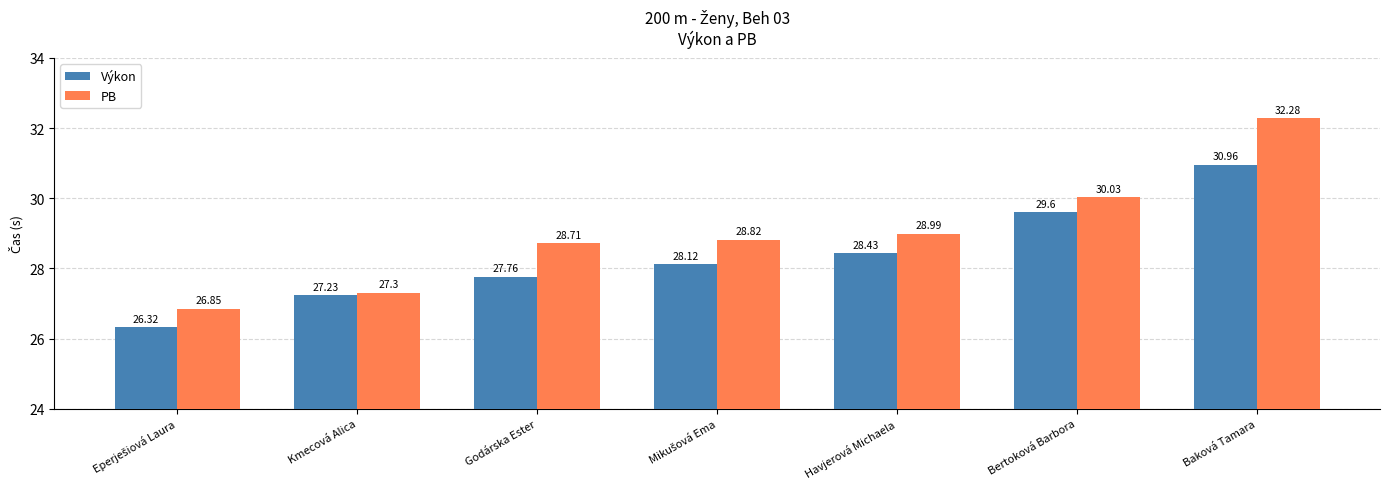

Which series changed the most between Godárska Ester and Baková Tamara?

PB